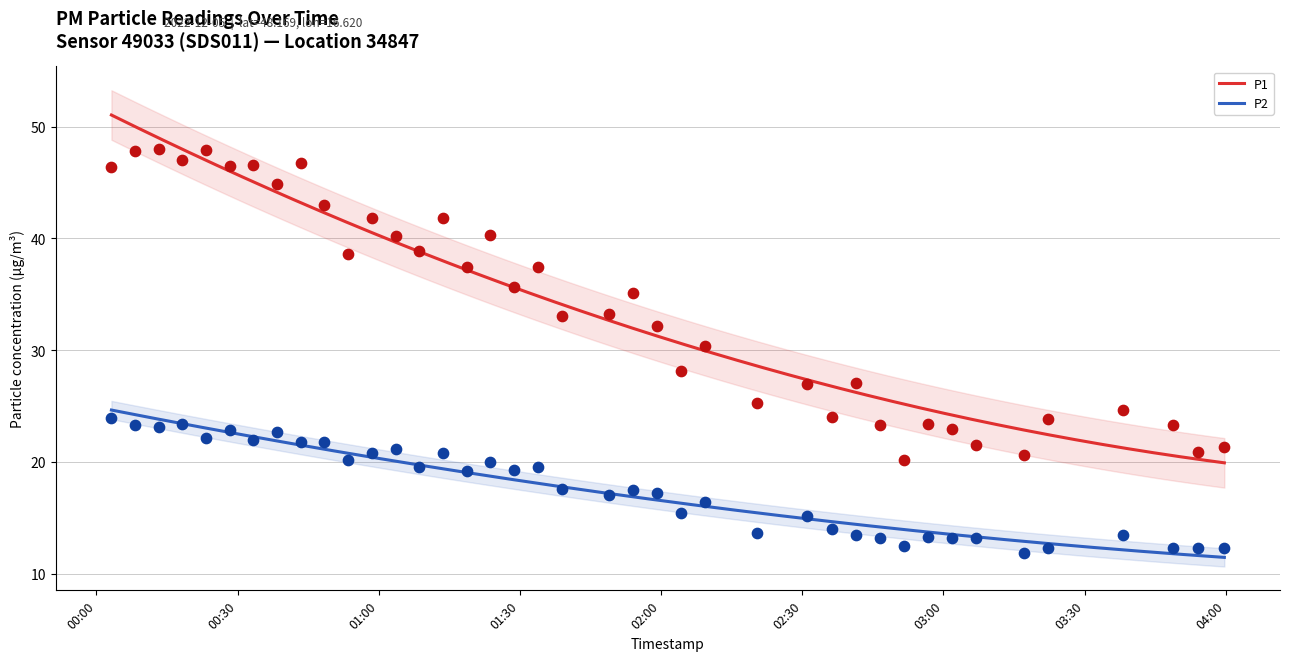

True or false: P2 and P1 intersect in this chart.

False